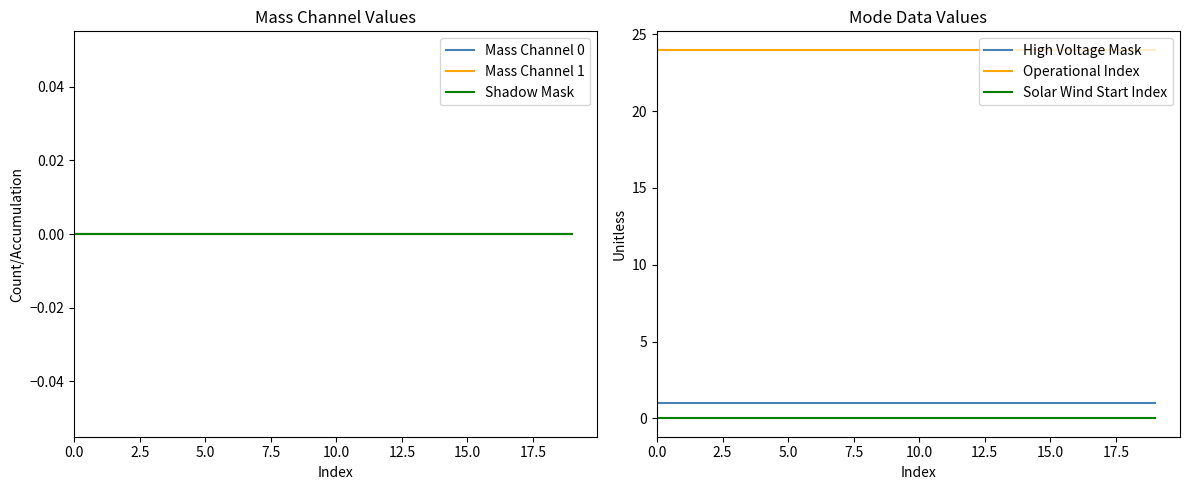

What is the lowest value of the Operational Index series?

24